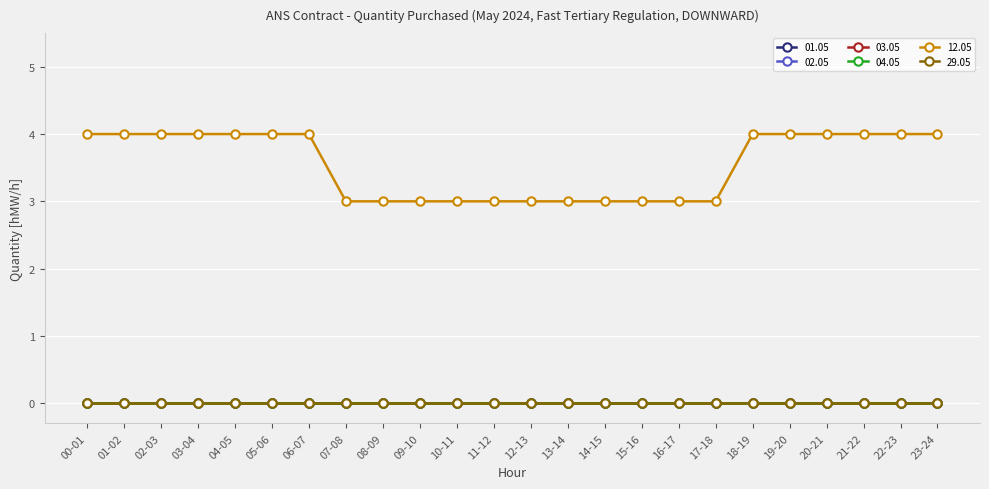

Reading left to right, list all the values displayed in this chart.

01.05: 0	0	0	0	0	0	0	0	0	0	0	0	0	0	0	0	0	0	0	0	0	0	0	0
02.05: 0	0	0	0	0	0	0	0	0	0	0	0	0	0	0	0	0	0	0	0	0	0	0	0
03.05: 0	0	0	0	0	0	0	0	0	0	0	0	0	0	0	0	0	0	0	0	0	0	0	0
04.05: 0	0	0	0	0	0	0	0	0	0	0	0	0	0	0	0	0	0	0	0	0	0	0	0
12.05: 4	4	4	4	4	4	4	3	3	3	3	3	3	3	3	3	3	3	4	4	4	4	4	4
29.05: 0	0	0	0	0	0	0	0	0	0	0	0	0	0	0	0	0	0	0	0	0	0	0	0